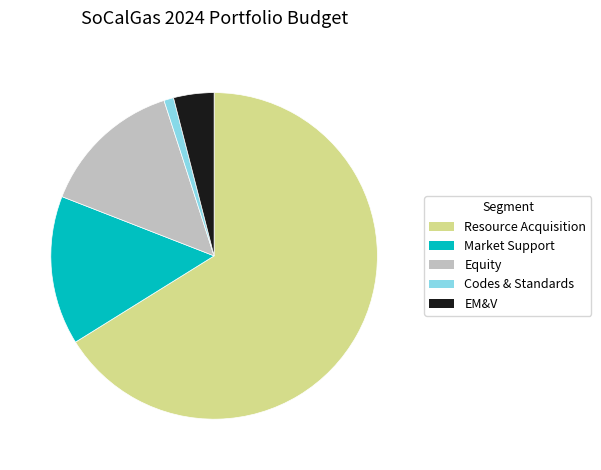

Which category accounts for the majority?

Resource Acquisition